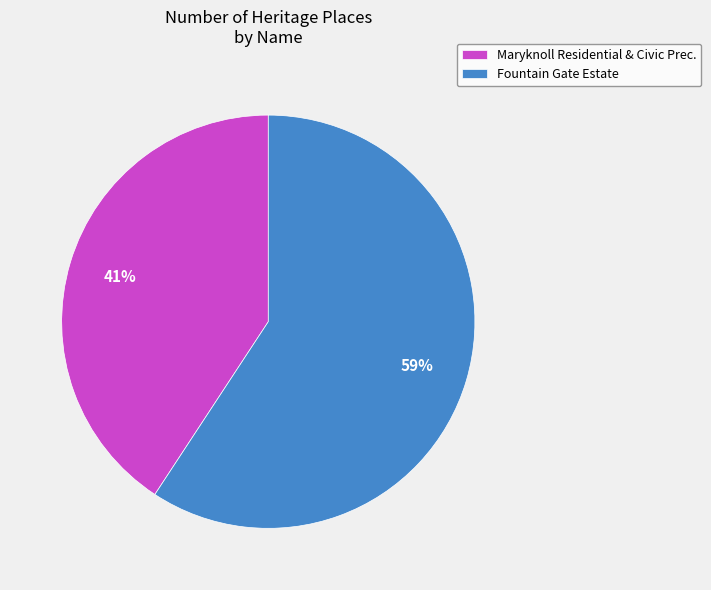

Do Maryknoll Residential & Civic Prec. and Fountain Gate Estate together represent more than half of the pie?

Yes